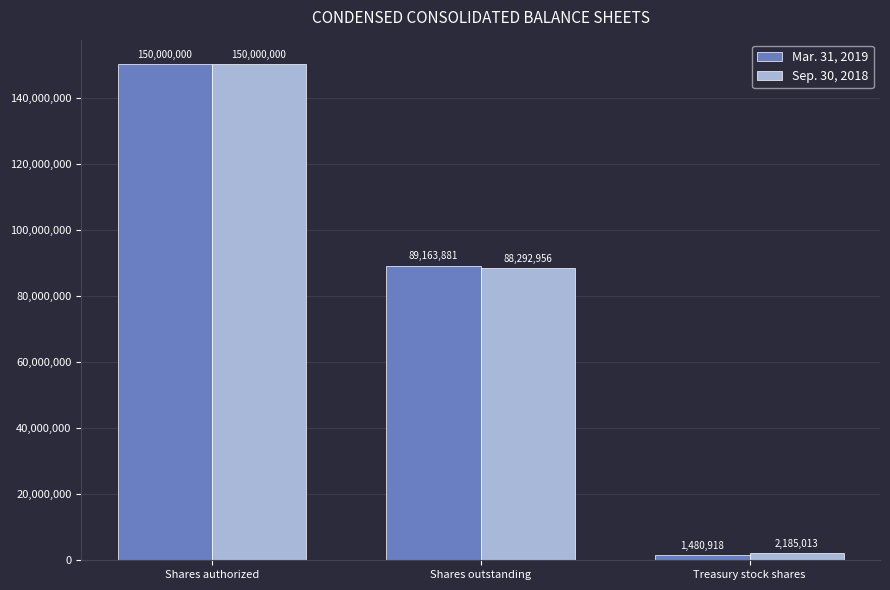

What are all the series names shown in the legend?

Mar. 31, 2019, Sep. 30, 2018